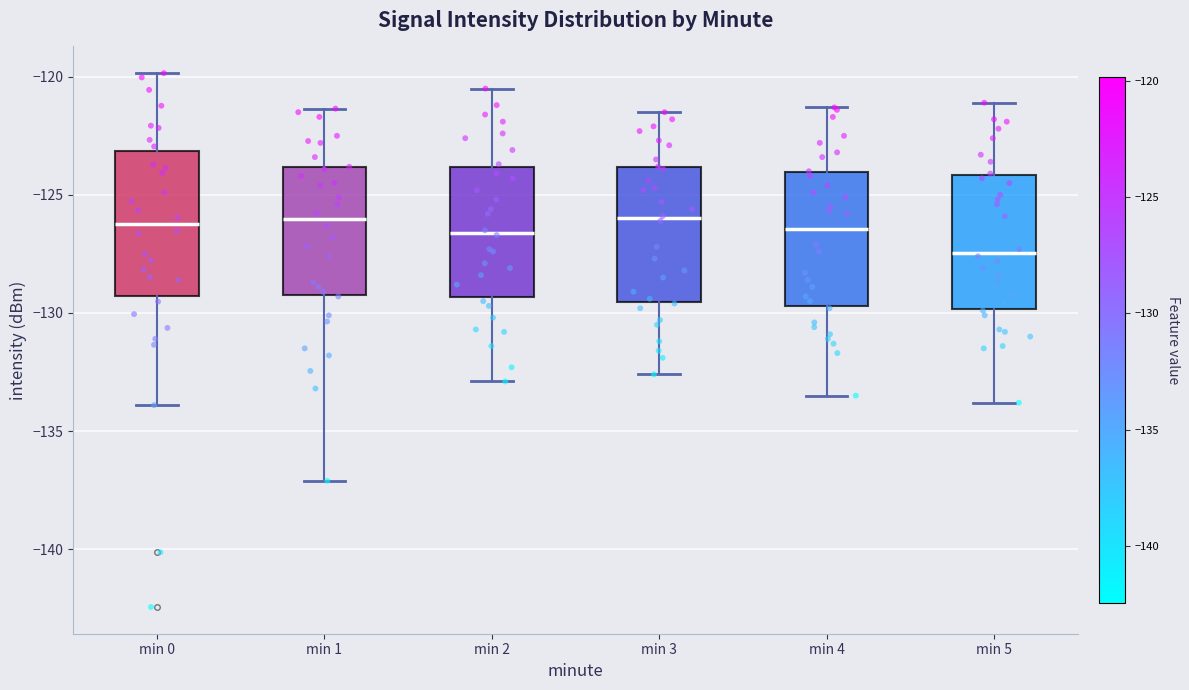

Where is the upper edge of the box for min 2 on the y-axis? The values are not printed on the chart, so give them approximately, as read against the axis.

-124.0